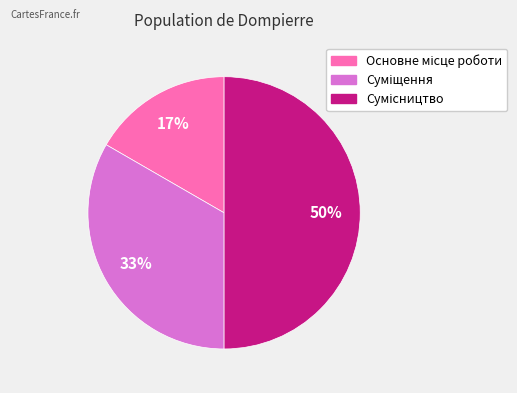

To the nearest percent, what is the difference between the largest and smallest slice percentages?

33%